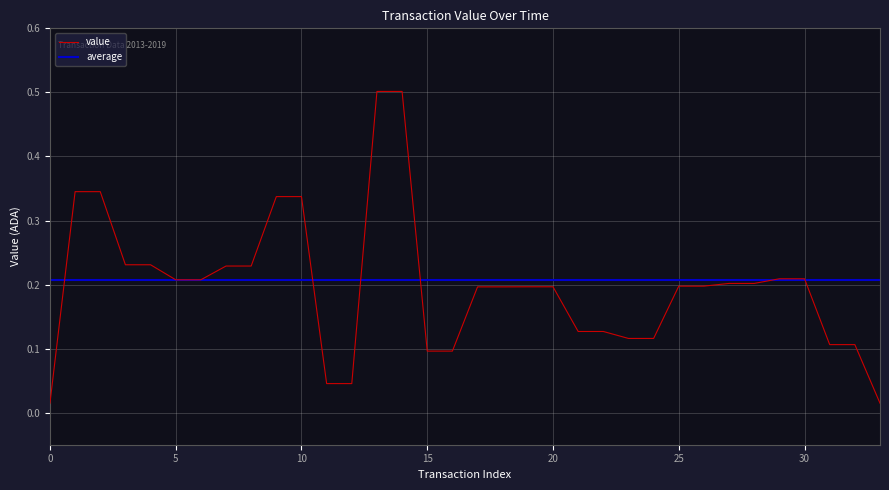

Which series has the widest spread of values?

value